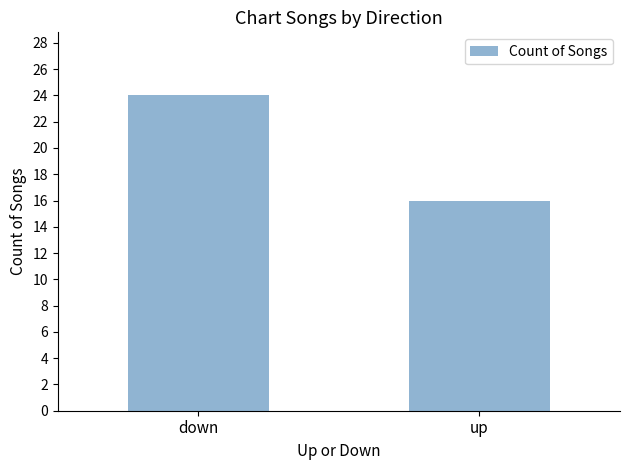

Is it true that the value at down is 24?

True